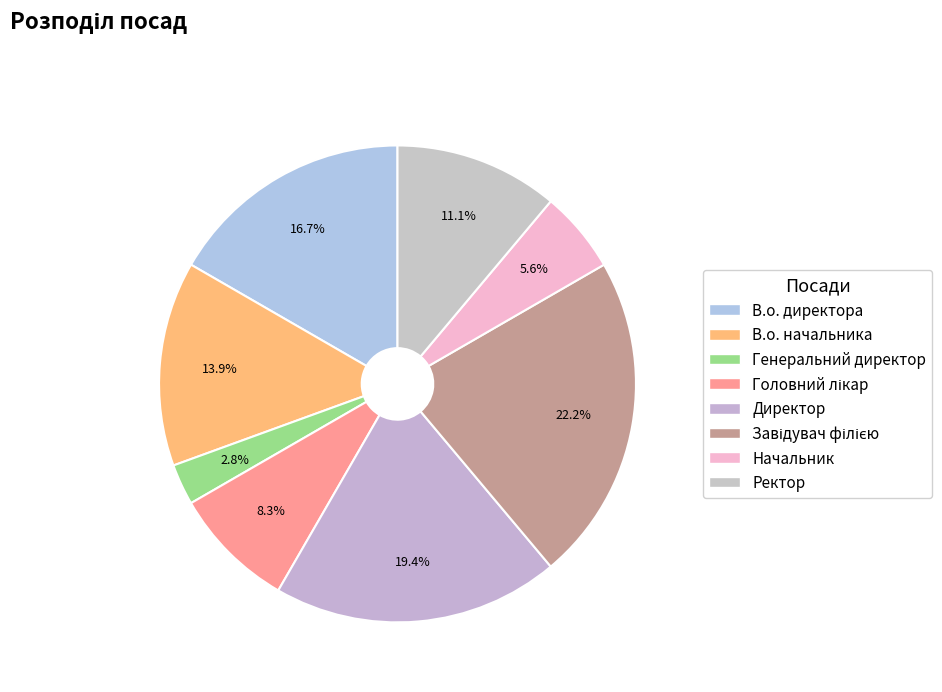

How much of the chart is everything except Генеральний директор?

97.2%